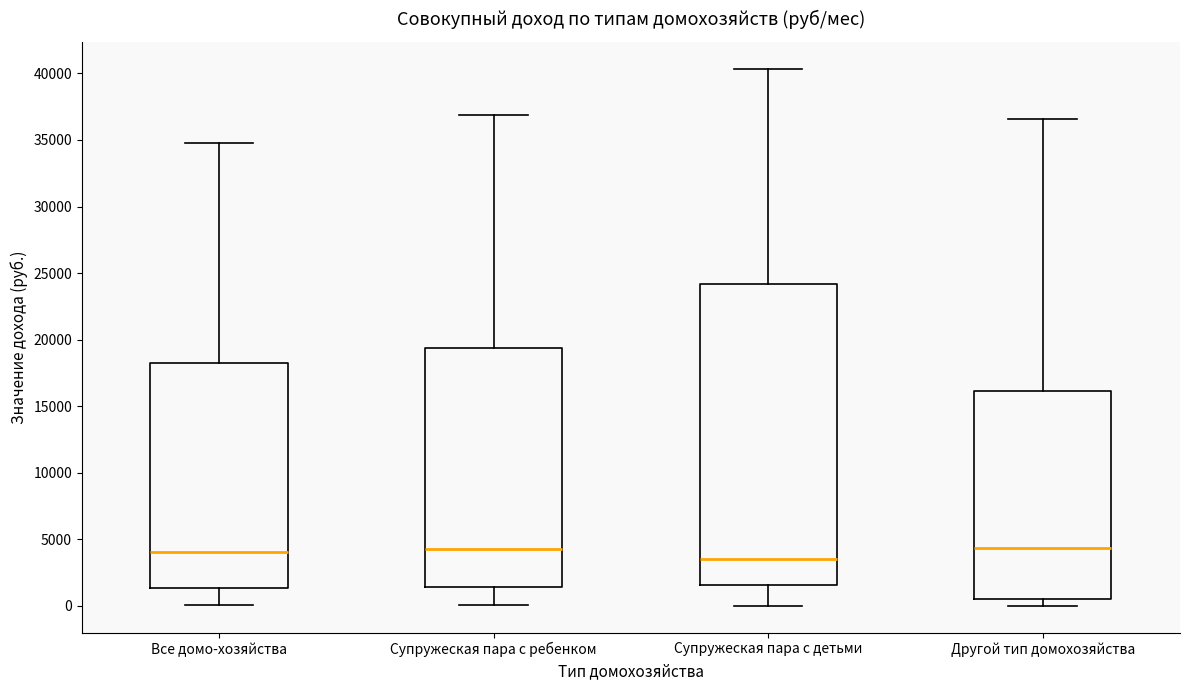

Reading left to right, read every box against the y-axis: the position of its median line, the range the box covers, and the ends of its whiskers. The values are not printed on the chart, so give them approximately, as read against the axis.

Все домо-хозяйства: median 4000, box 1500 to 18000, whiskers 0 to 34500
Супружеская пара с ребенком: median 4500, box 1500 to 19500, whiskers 0 to 37000
Супружеская пара с детьми: median 3500, box 1500 to 24000, whiskers 0 to 40500
Другой тип домохозяйства: median 4500, box 500 to 16000, whiskers 0 to 36500